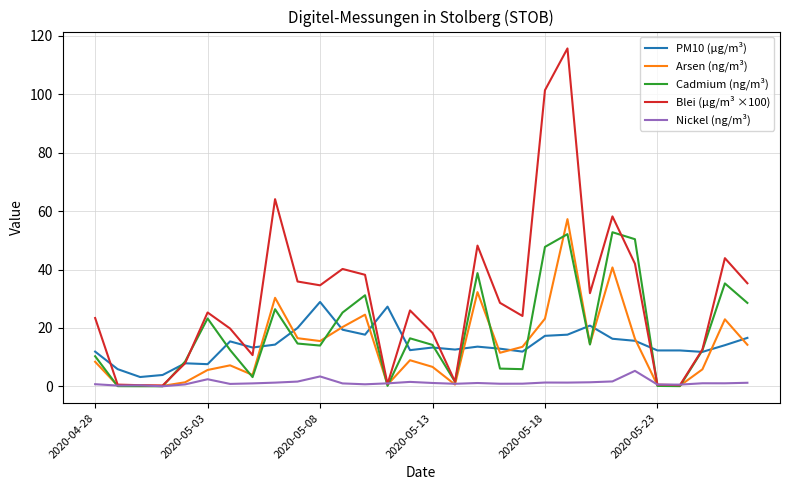

Which series has the widest spread of values?

Blei (µg/m³ ×100)